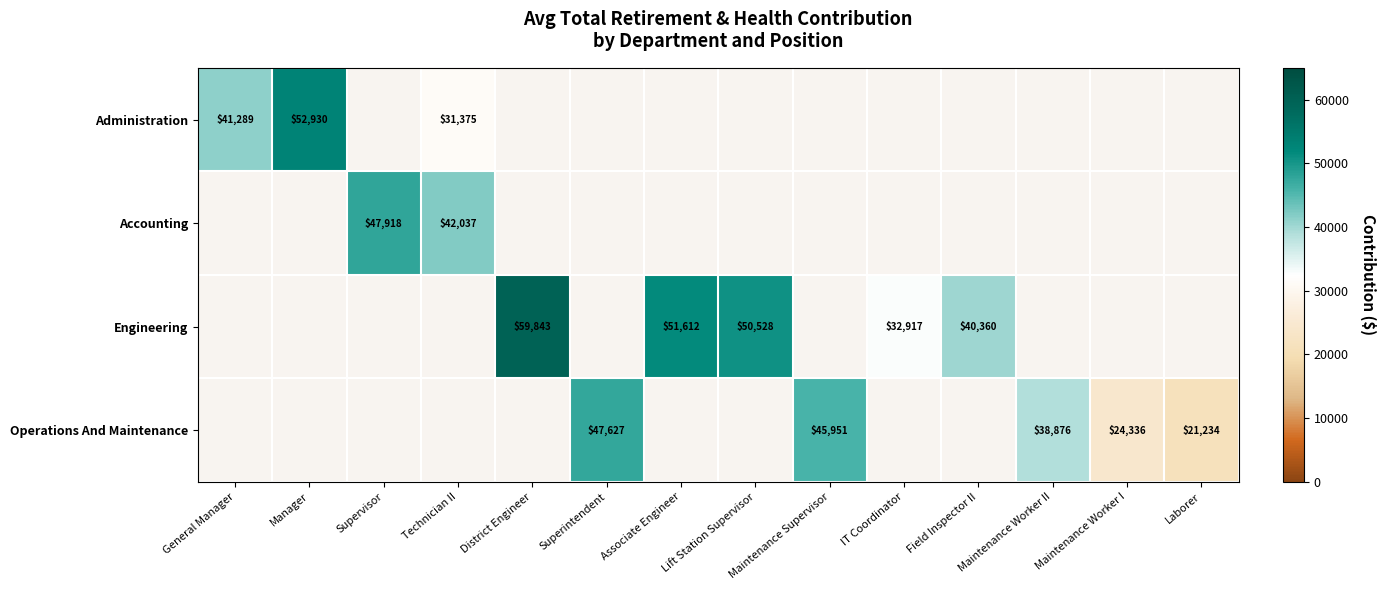

The value of Operations And Maintenance at Maintenance Worker I is 12767. True or false?

False